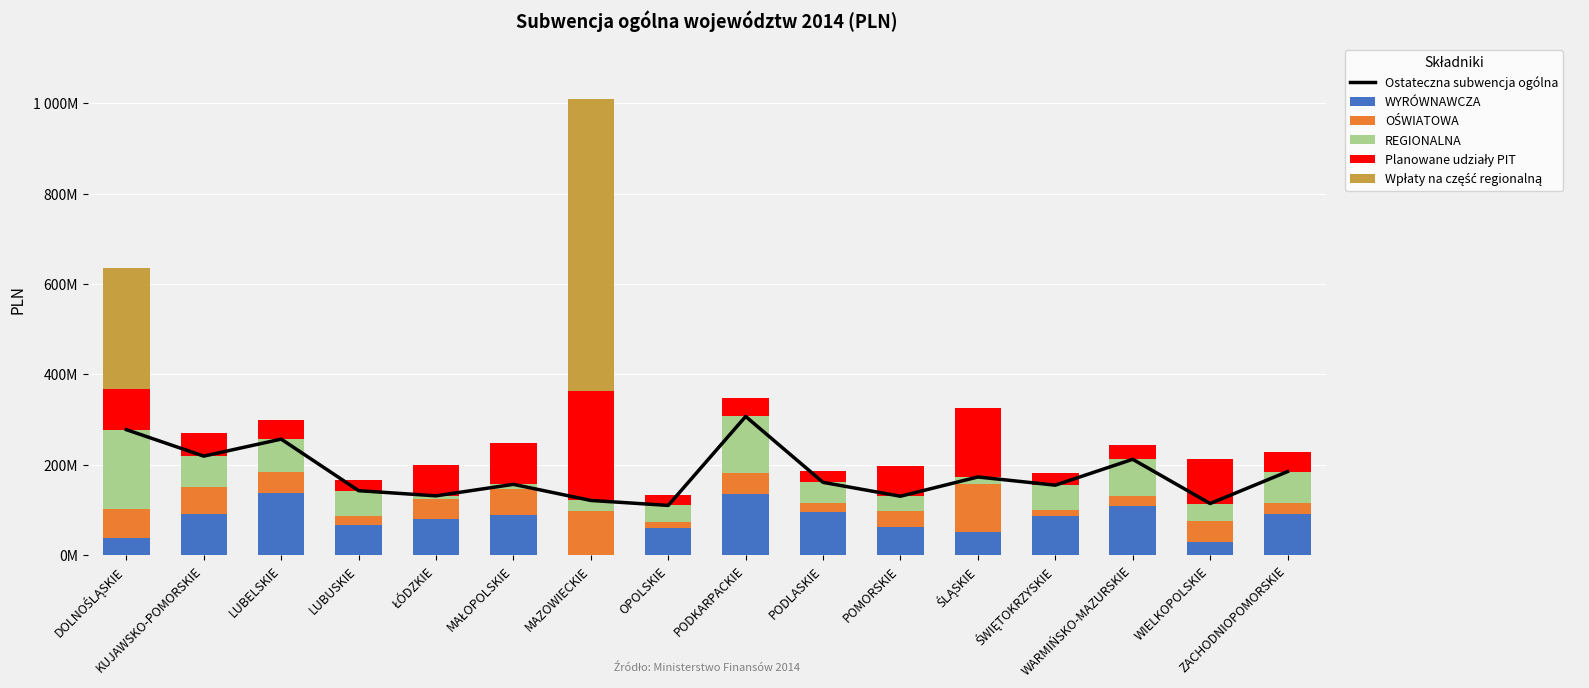

How many values in the WYRÓWNAWCZA series are below 86760707?

8